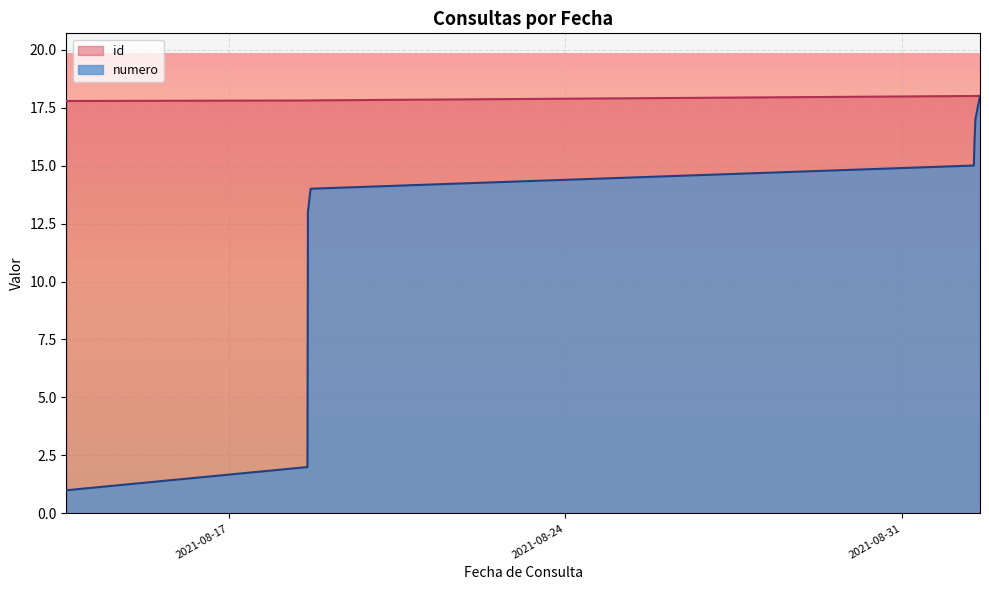

True or false: id has a value of 17.8 at 2021-08-18 16:50:38.

True